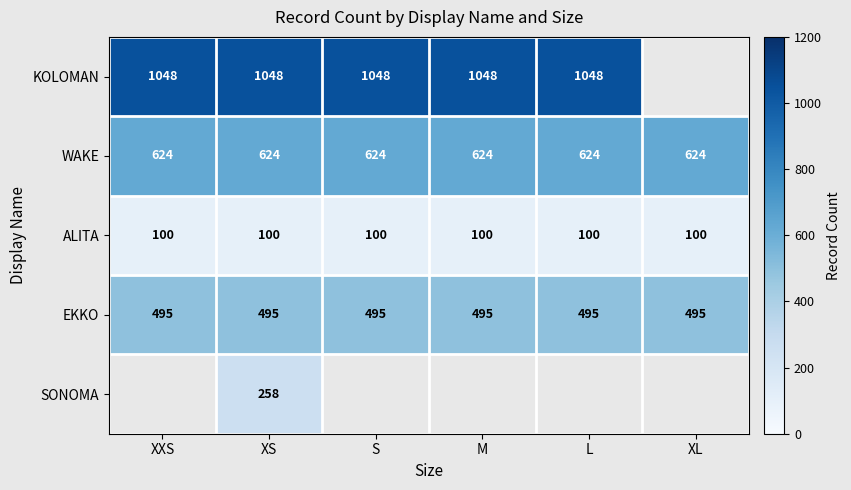

Is it true that ALITA equals 100 at XL?

True